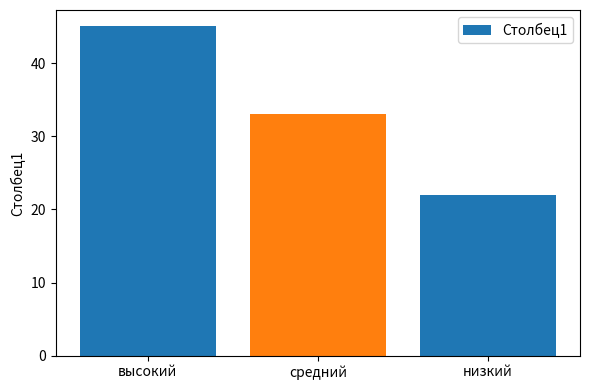

What is the label of the 1st bar from the left?

высокий